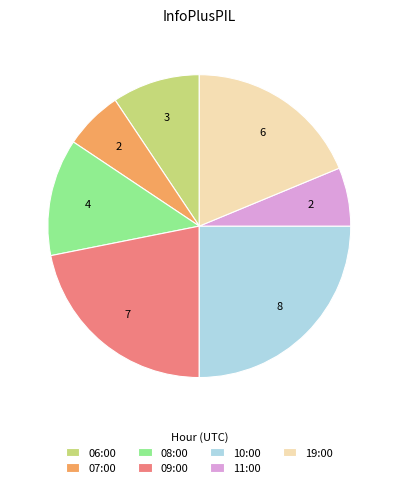

How many segments does this pie chart have?

7